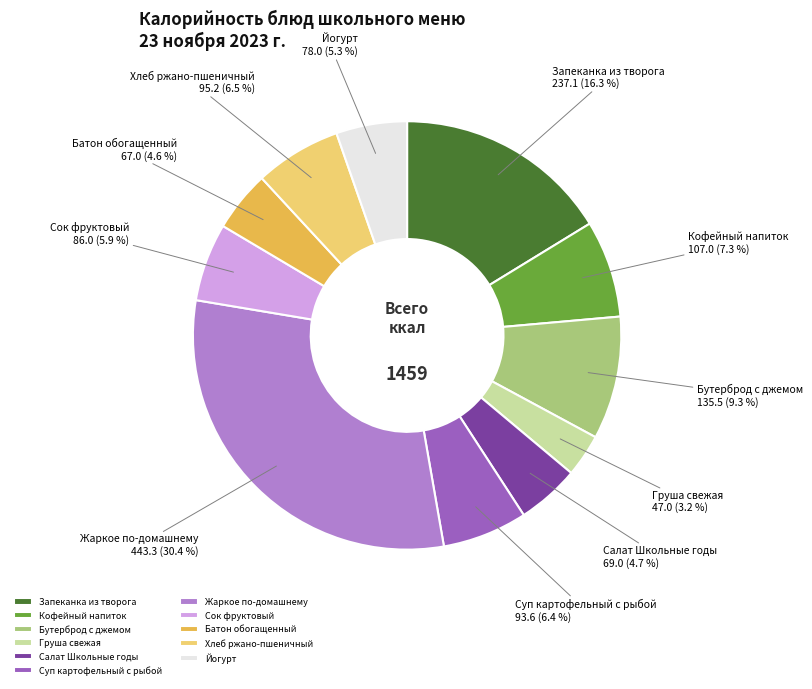

Is it true that Кофейный напиток is 1% of the pie?

False